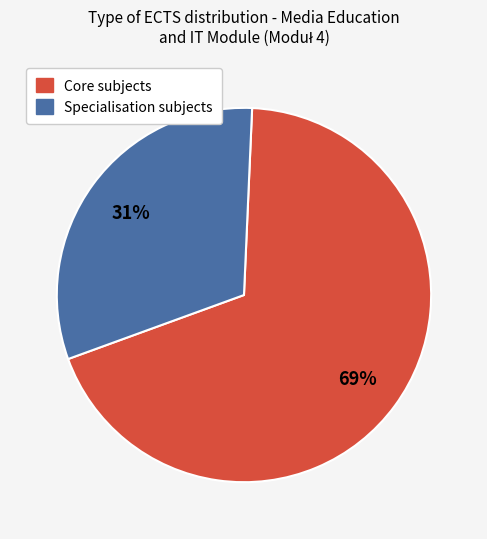

Is there a majority slice in this chart?

Yes